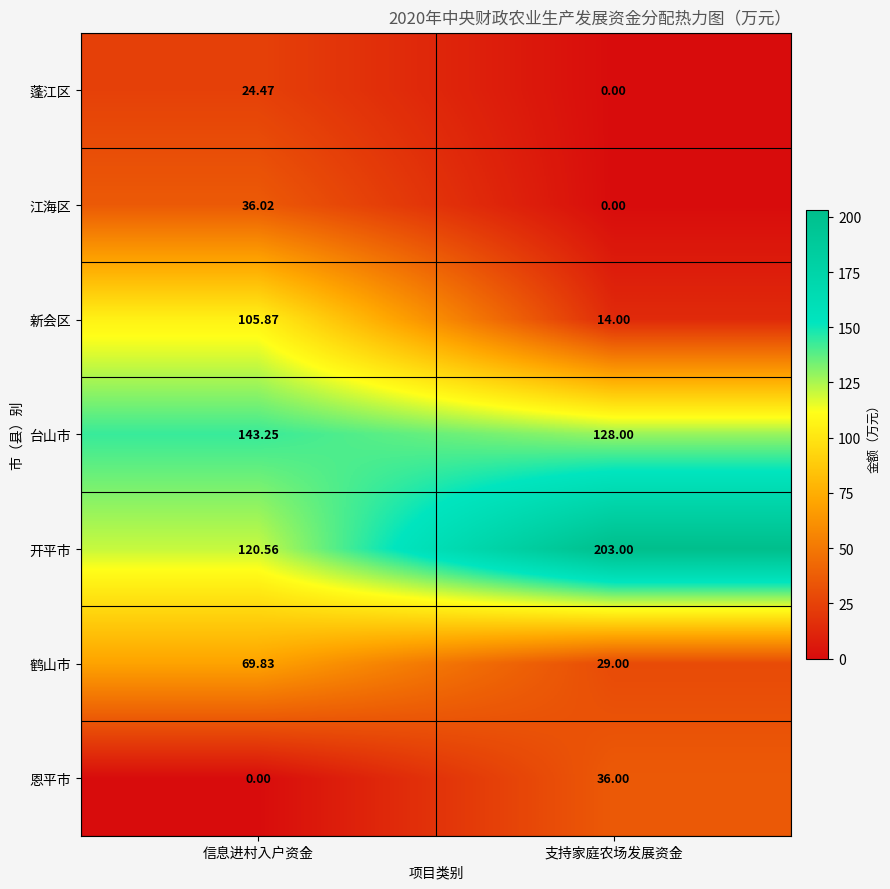

Which series has the largest total across all categories?

开平市